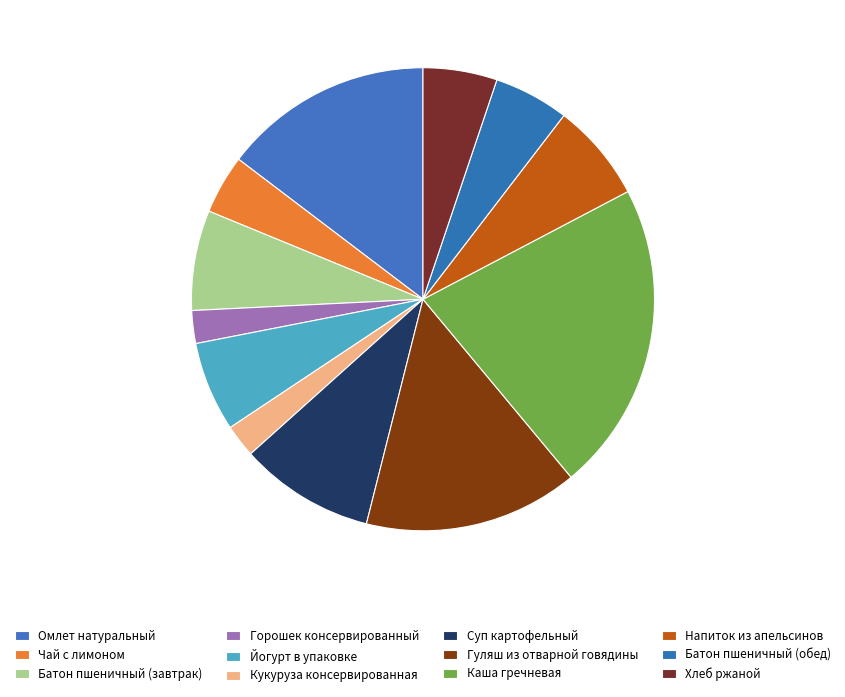

Is there a majority slice in this chart?

No